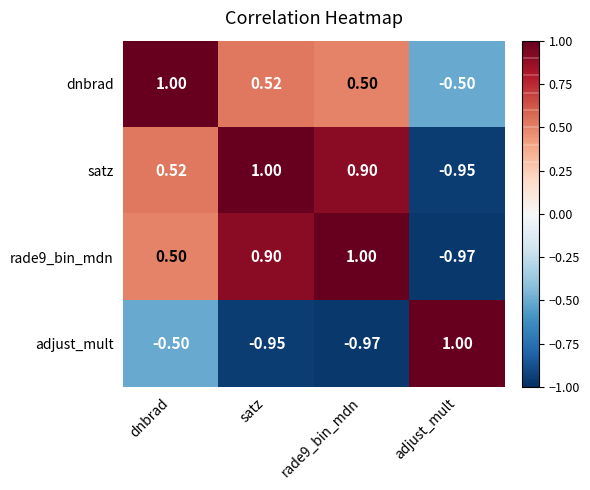

Which series has the largest total across all categories?

dnbrad